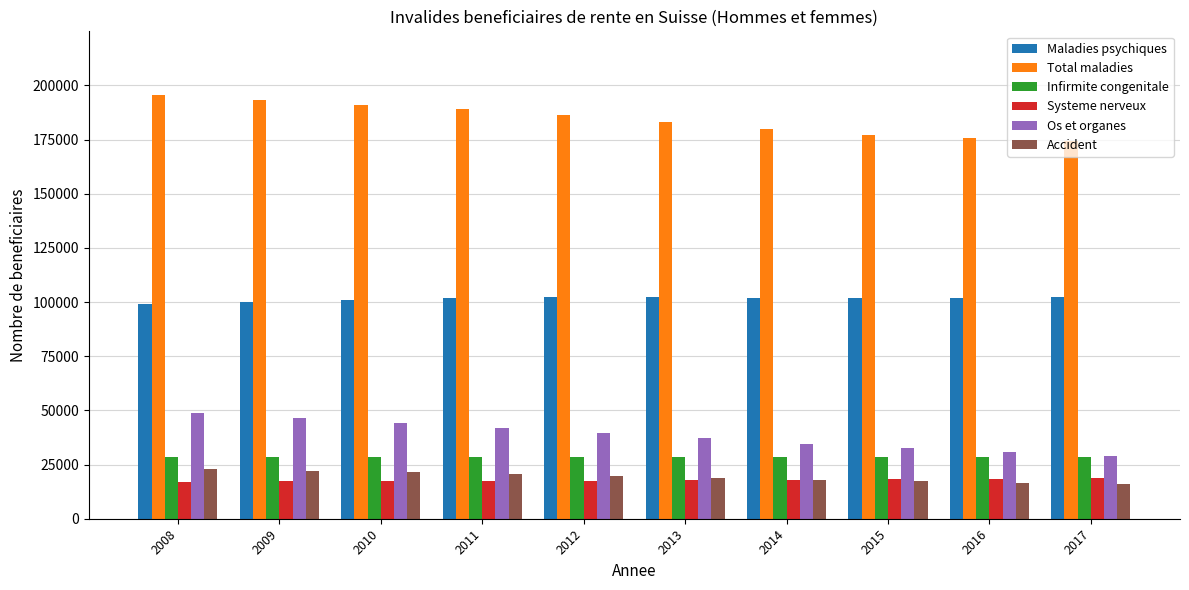

True or false: Systeme nerveux has a value of 17980 at 2014.

True